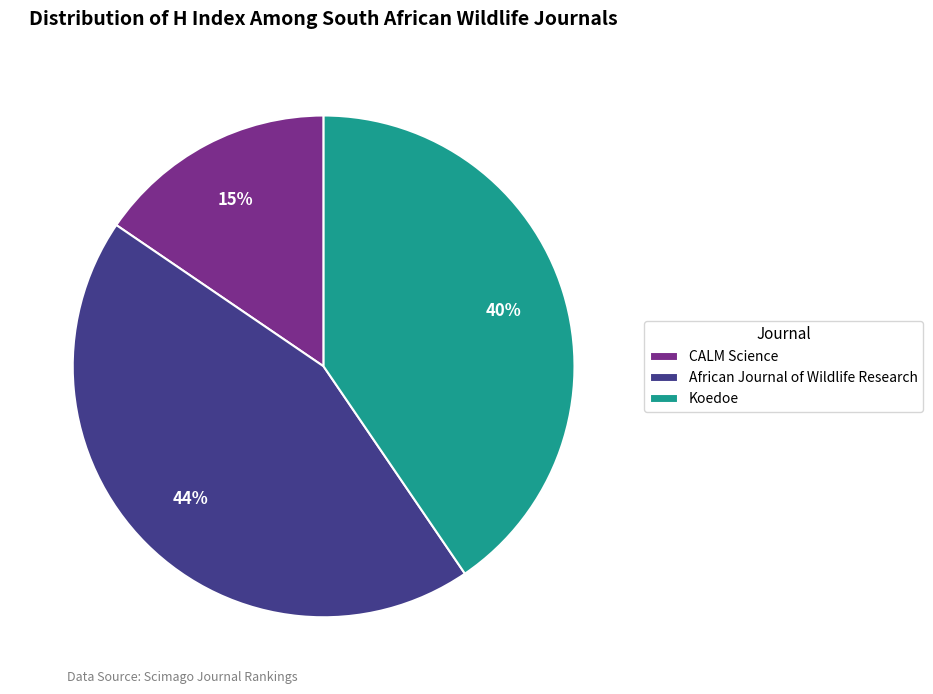

Is there a majority slice in this chart?

No